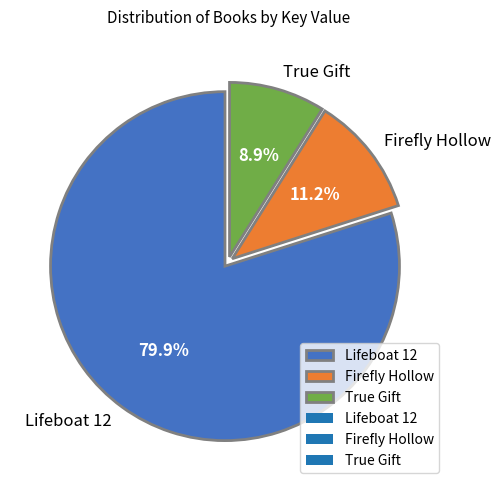

Which category accounts for the majority?

Lifeboat 12